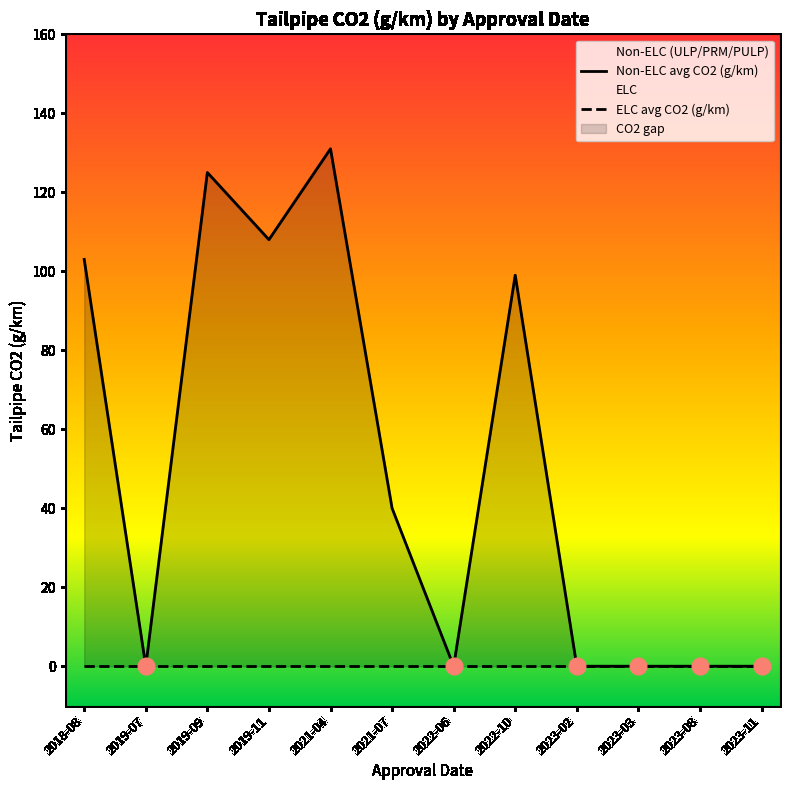

At which category does Non-ELC avg CO2 (g/km) reach its first local valley?

2019-07